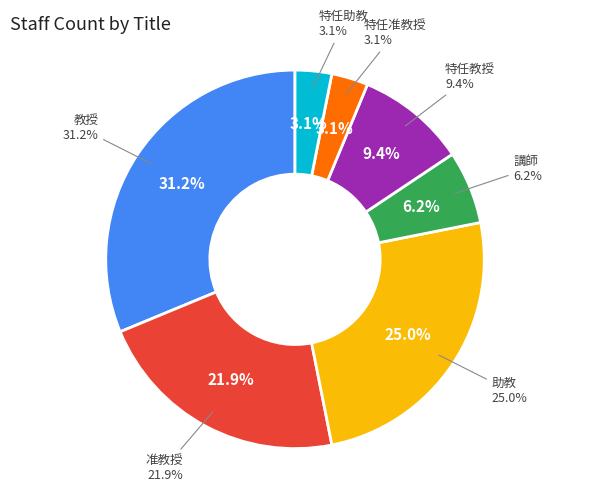

Does 特任准教授 represent more than half of the total?

No